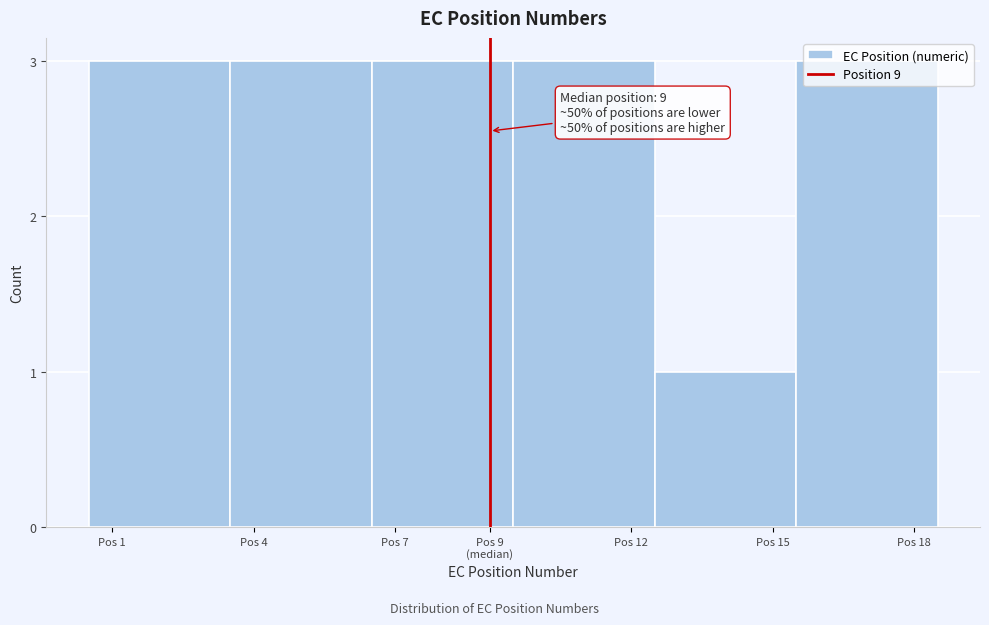

The value at Pos 12 is 3. True or false?

True